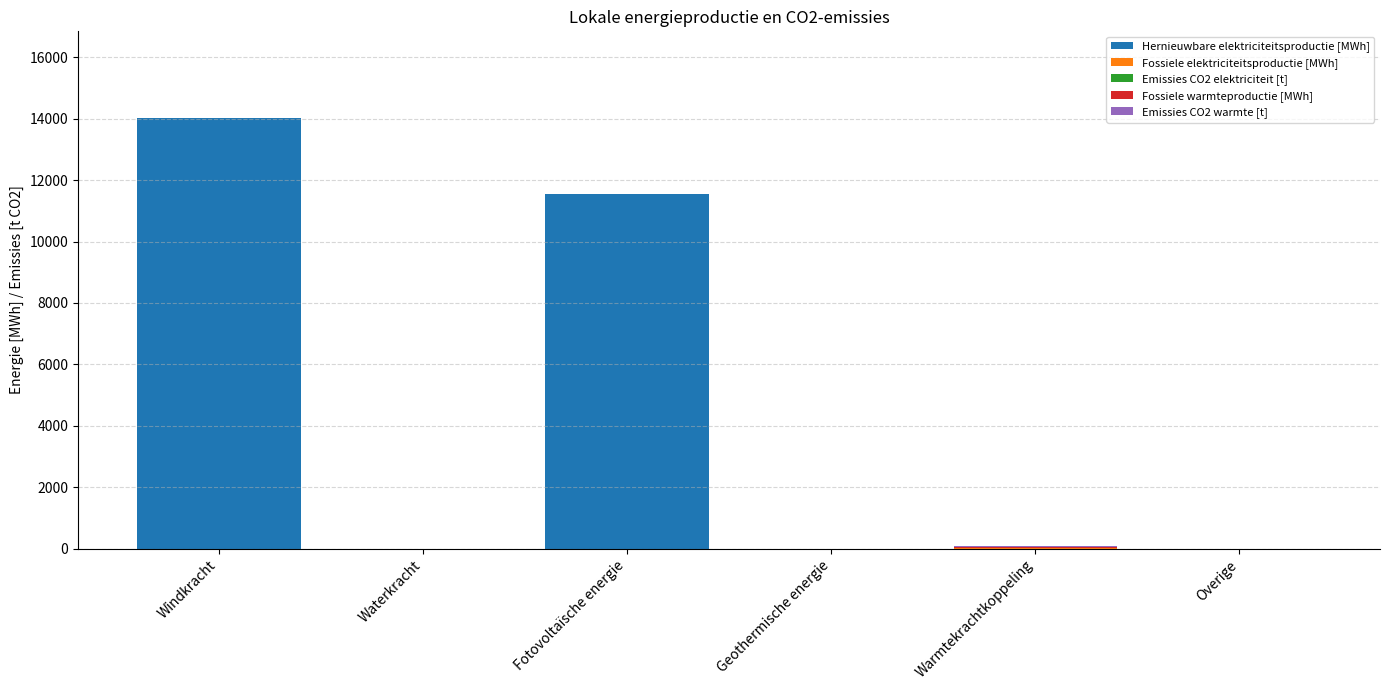

What is the highest value of the Hernieuwbare elektriciteitsproductie [MWh] series?

14038.8